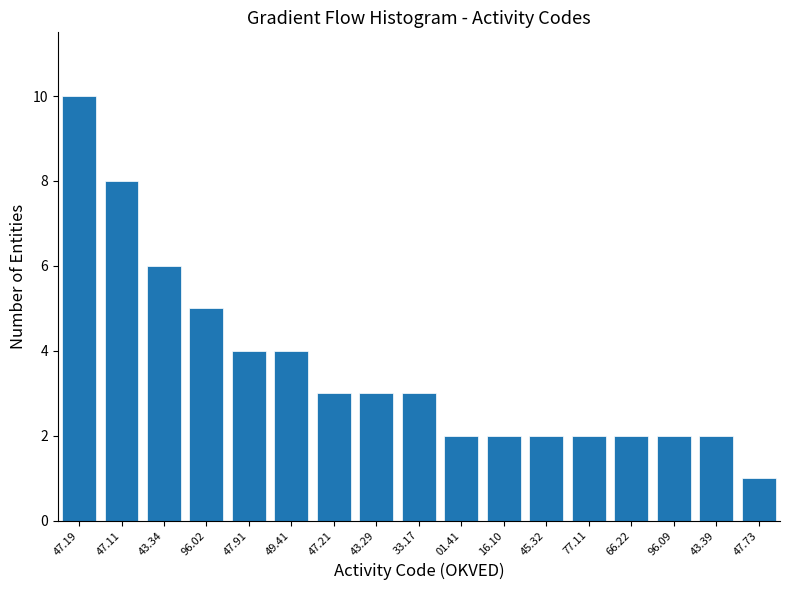

Reading right to left, extract all data points from this chart.

1	2	2	2	2	2	2	2	3	3	3	4	4	5	6	8	10